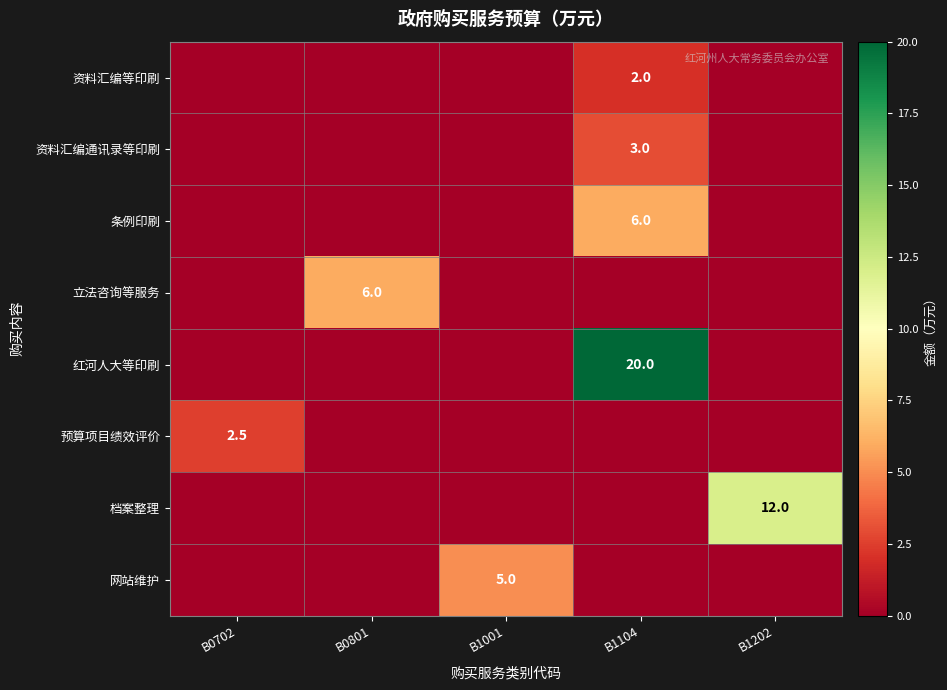

The value of 网站维护 at B1001 is 5.0. True or false?

True